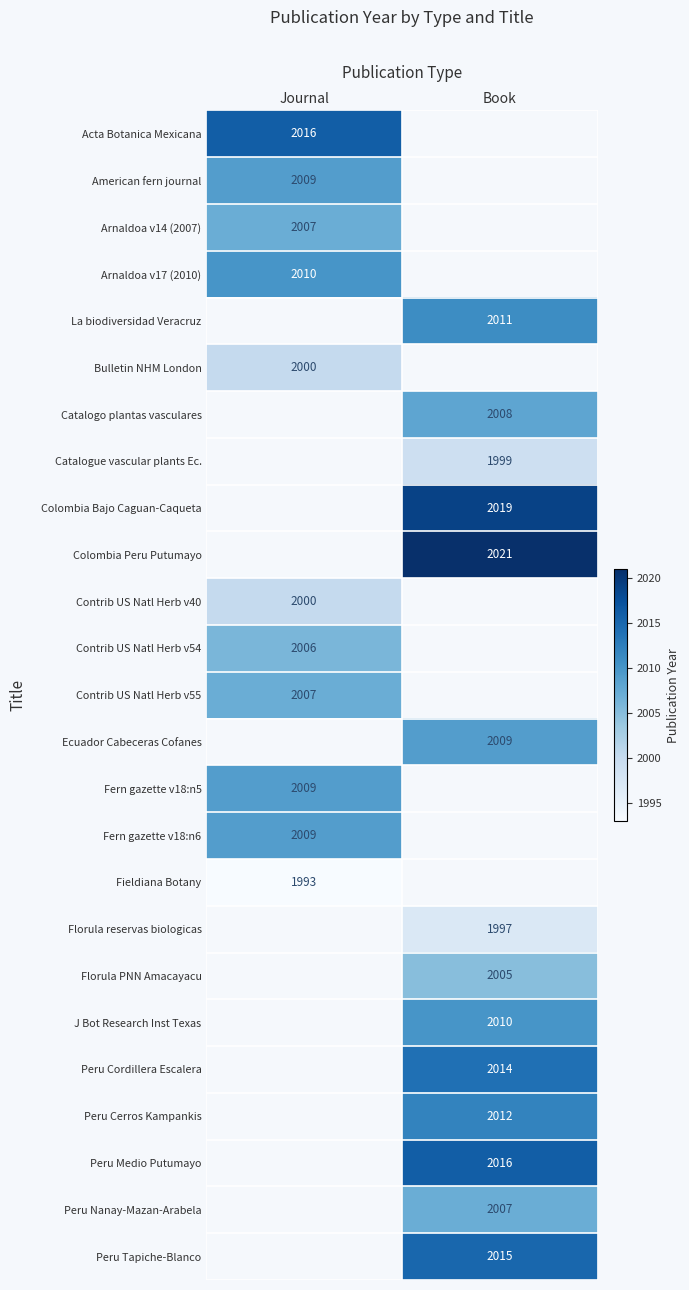

Between Book and Journal, which is larger?

Journal